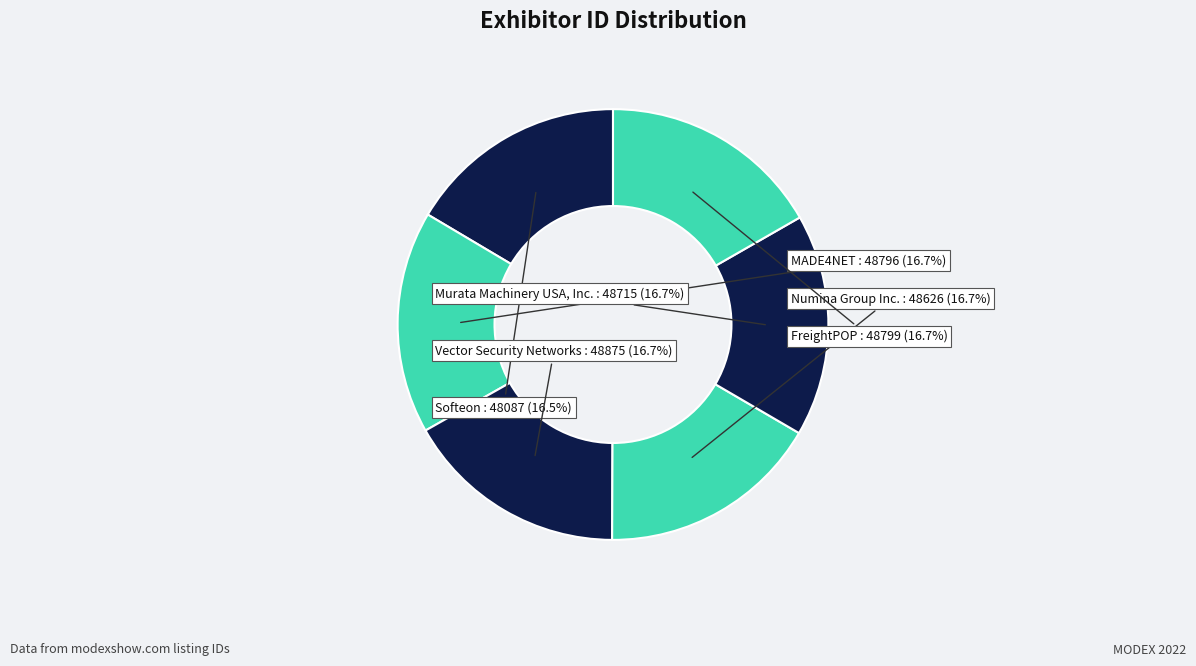

Count the number of slices in the pie.

6